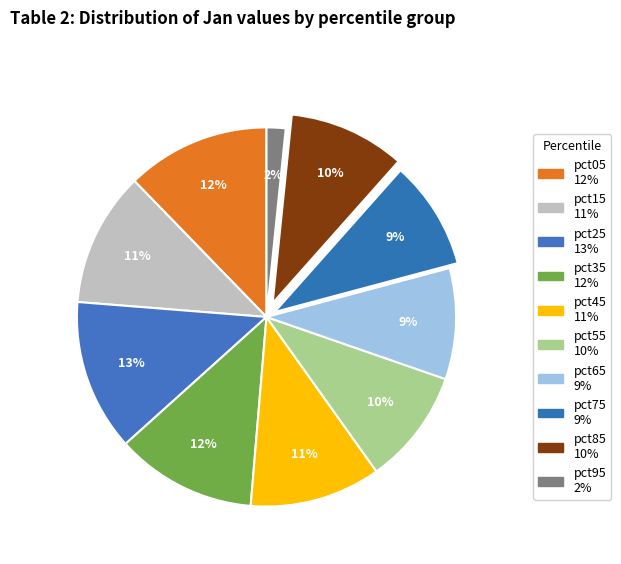

To the nearest percent, what is the average slice percentage?

10%